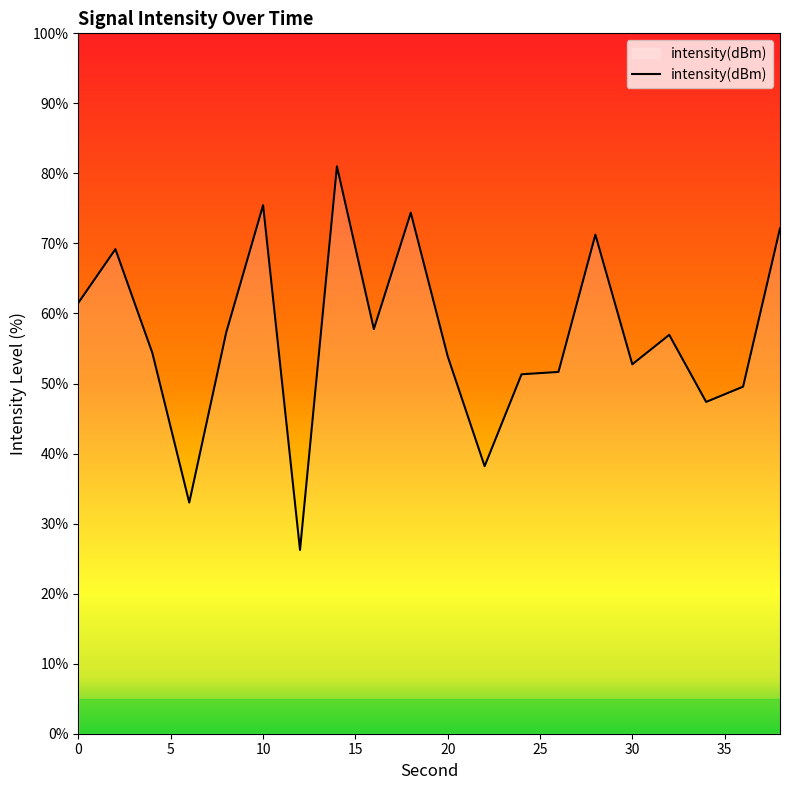

How many lines are shown in the chart?

1